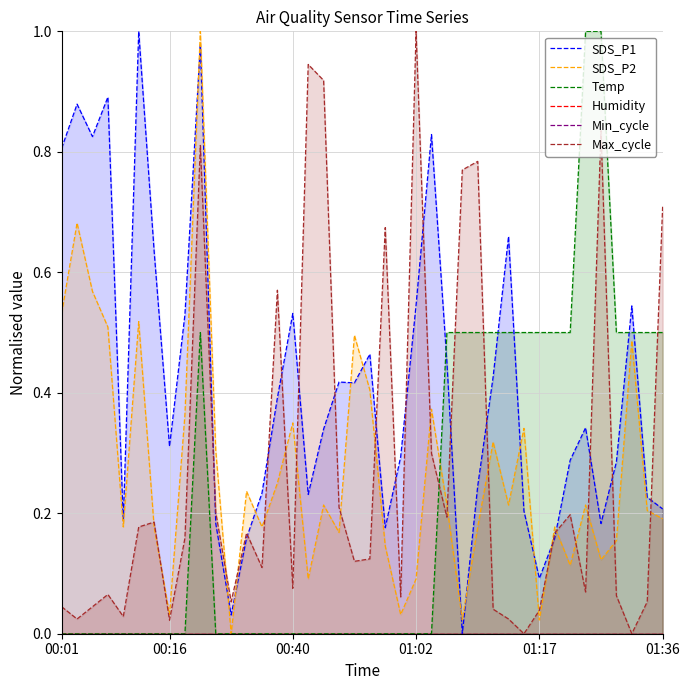

List the series in order of their peak value, highest first.

SDS_P1, SDS_P2, Temp, Max_cycle, Humidity, Min_cycle